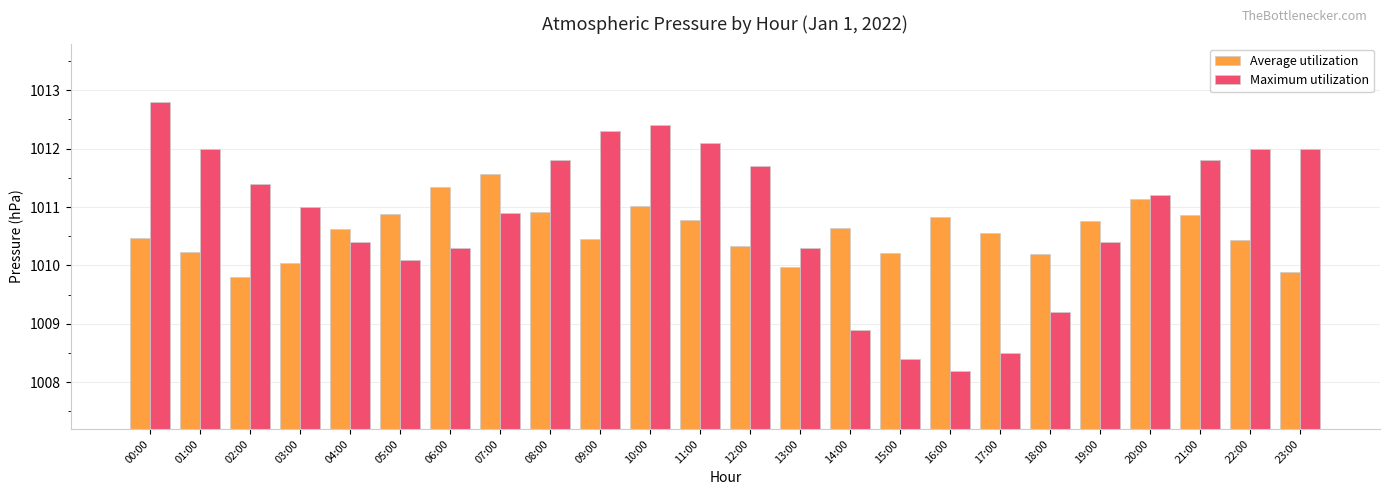

What is the sum of all Maximum utilization values?

24260.1